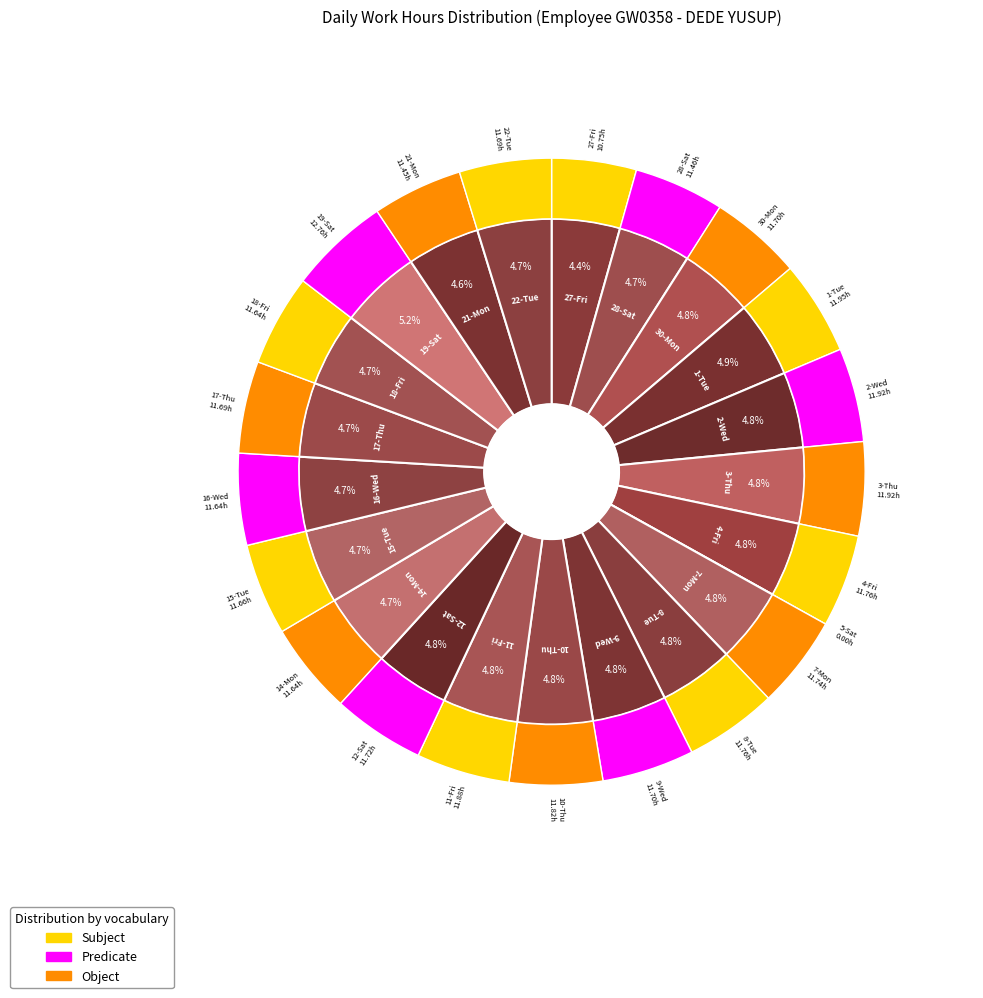

To the nearest percent, what is the average slice percentage?

5%